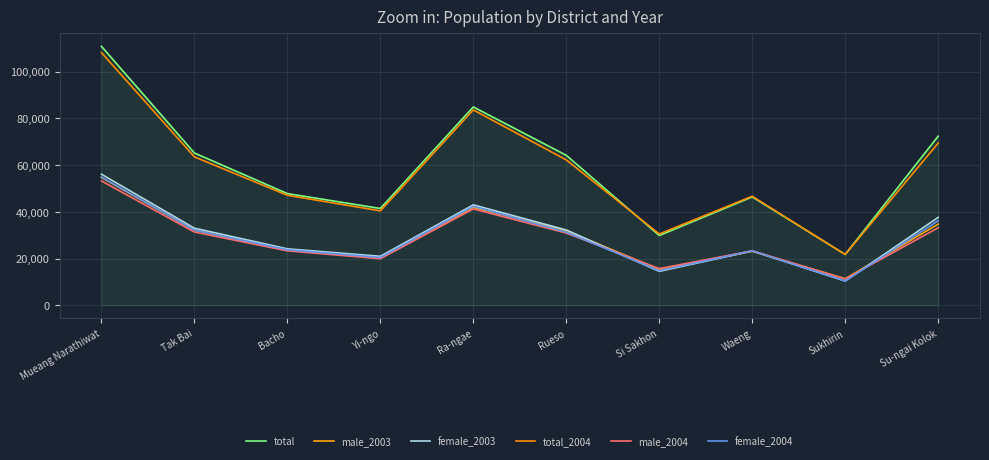

In male_2004, how many points are higher than both neighbors (excluding endpoints)?

2